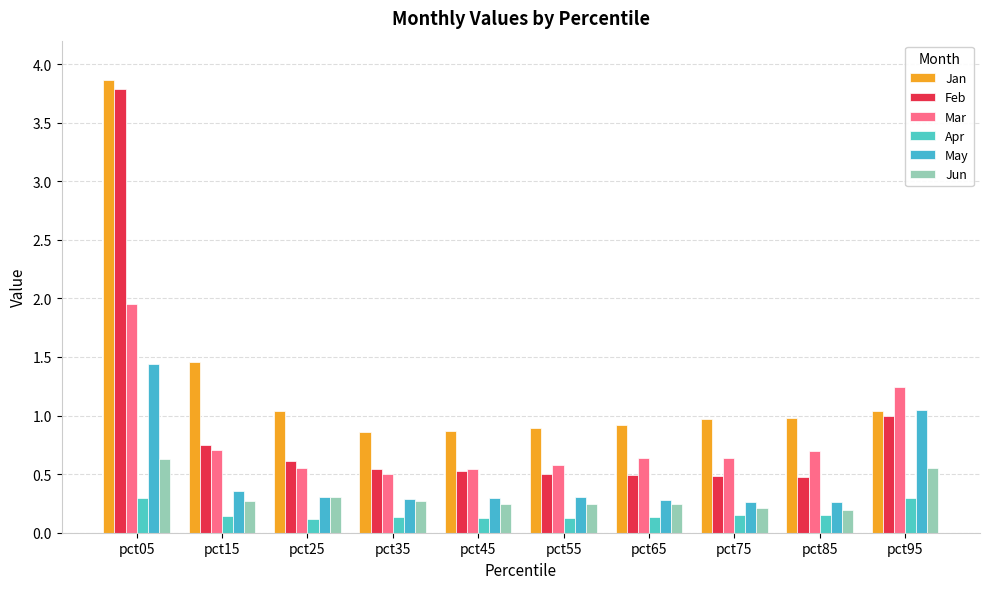

What is the minimum value shown in the chart?

0.1